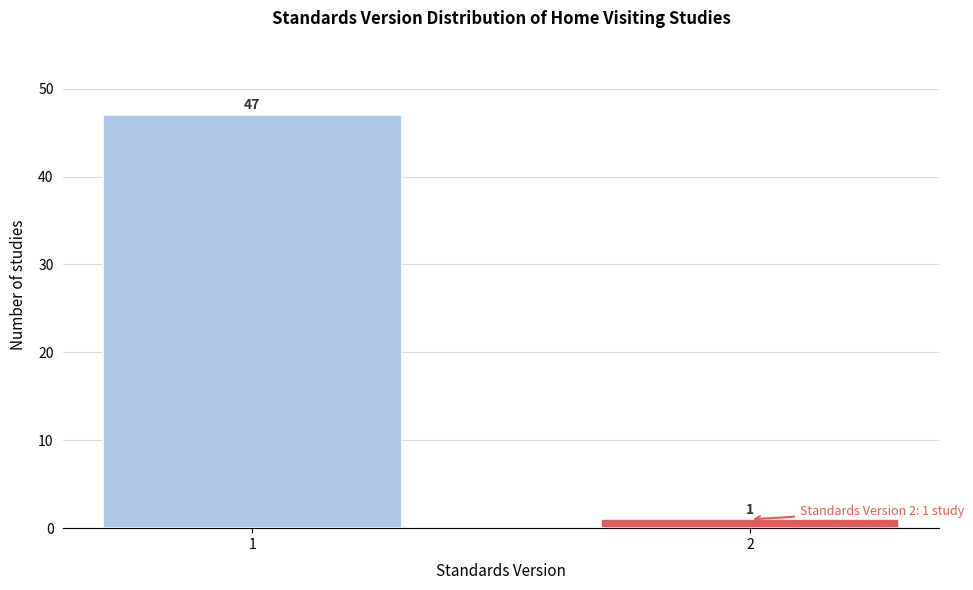

Reading right to left, transcribe all the data shown in this chart.

1	47